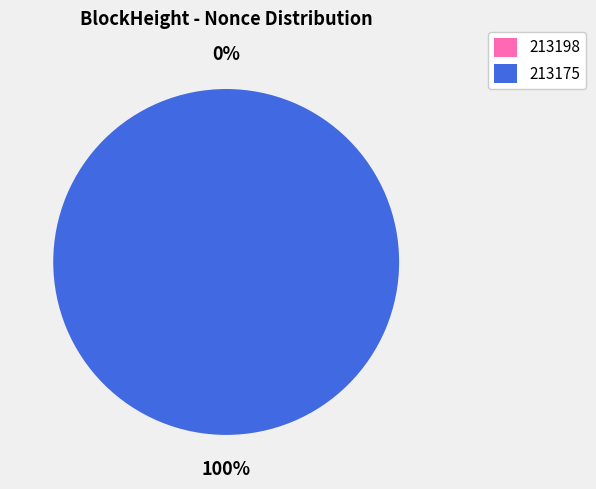

To the nearest percent, what is the average slice percentage?

50%